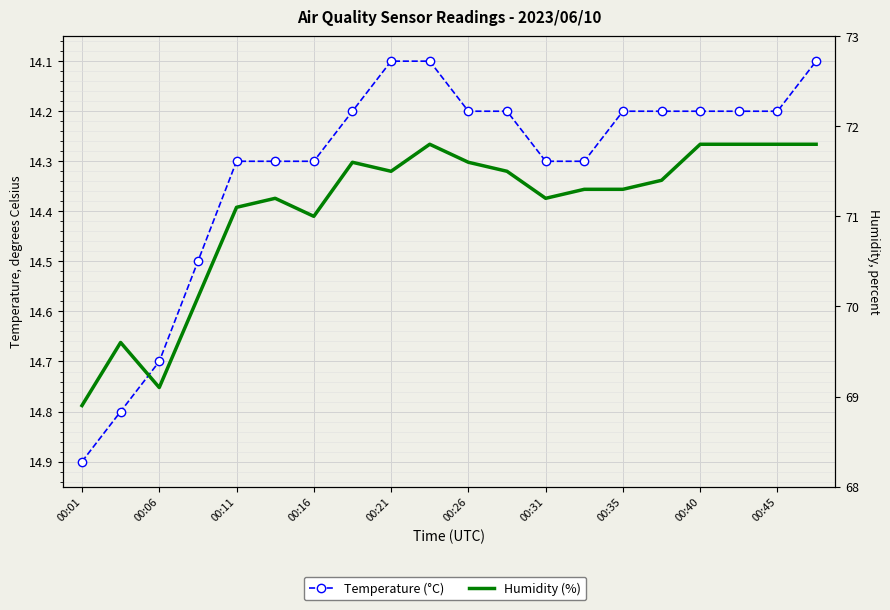

What is the value of the Temp point at the 10th from the left?

14.1